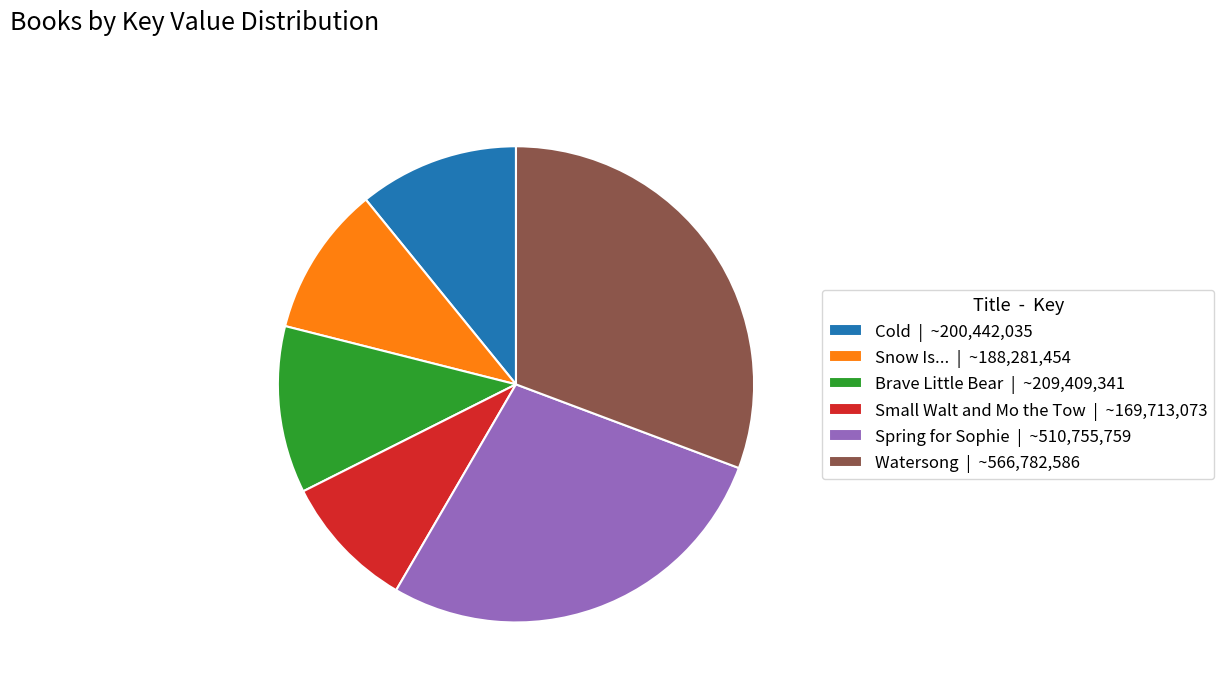

Approximately how many times larger is the value at Small Walt and Mo the Tow | ~169,713,073 compared to Snow Is... | ~188,281,454?

0.9